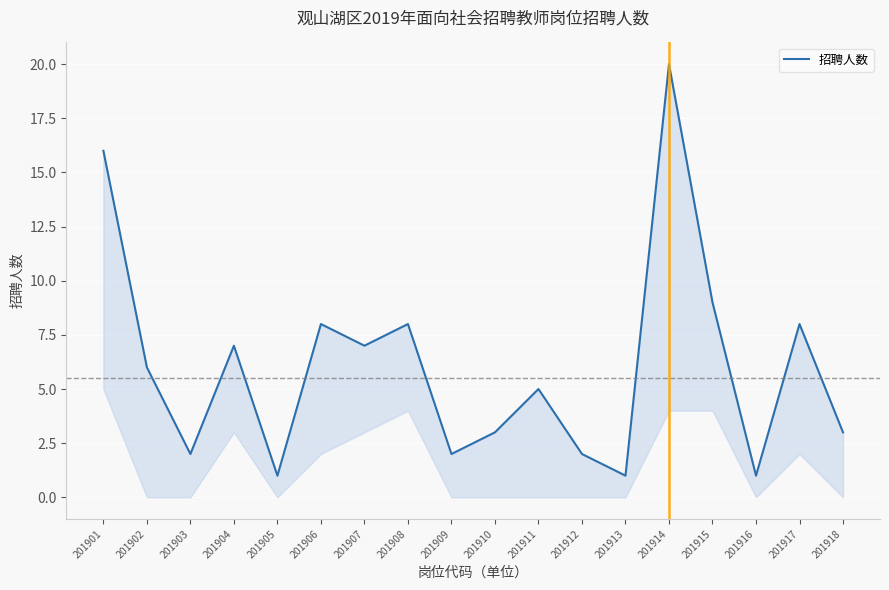

The chart shows a value of 25 at 201901. True or false?

False